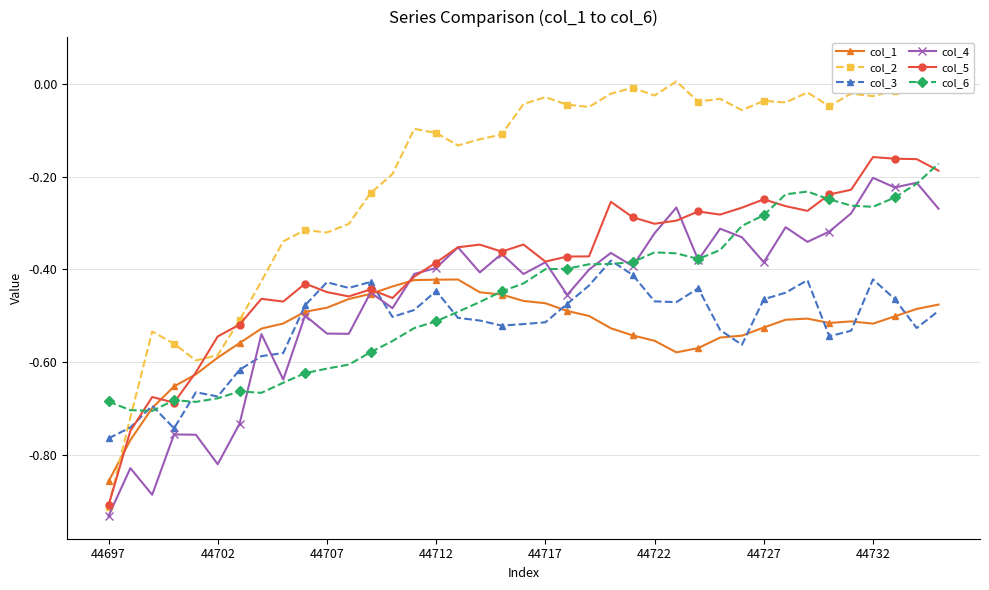

What is the sum of all col_1 values?

-20.6